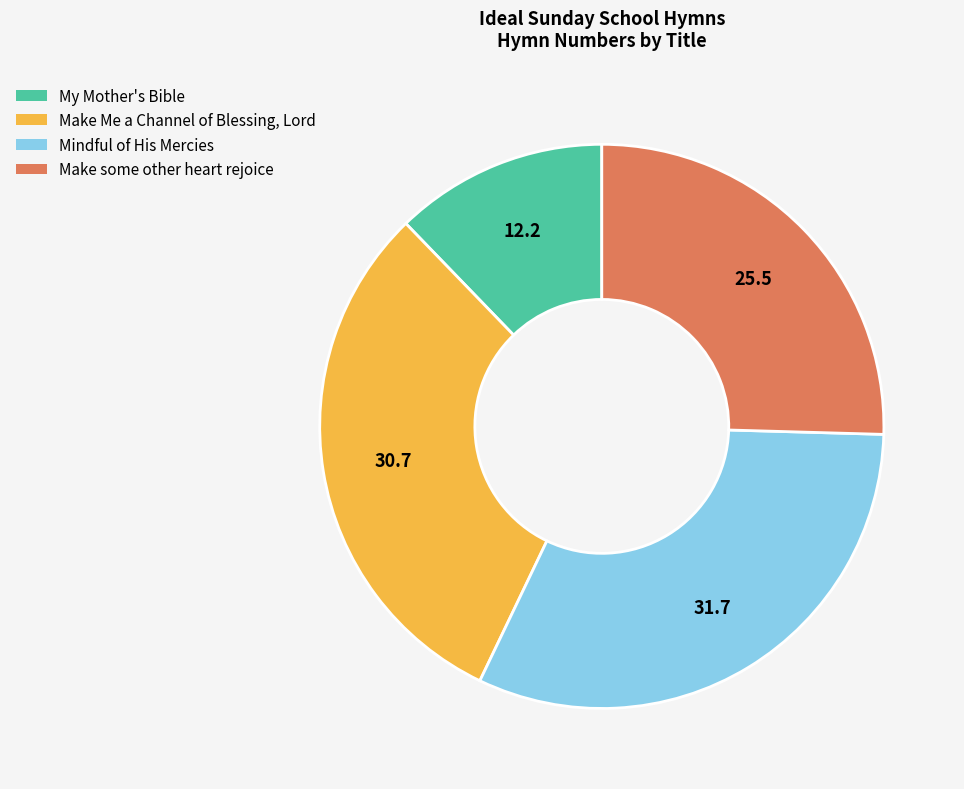

Rank the categories by value from lowest to highest.

My Mother's Bible, Make some other heart rejoice, Make Me a Channel of Blessing, Lord, Mindful of His Mercies